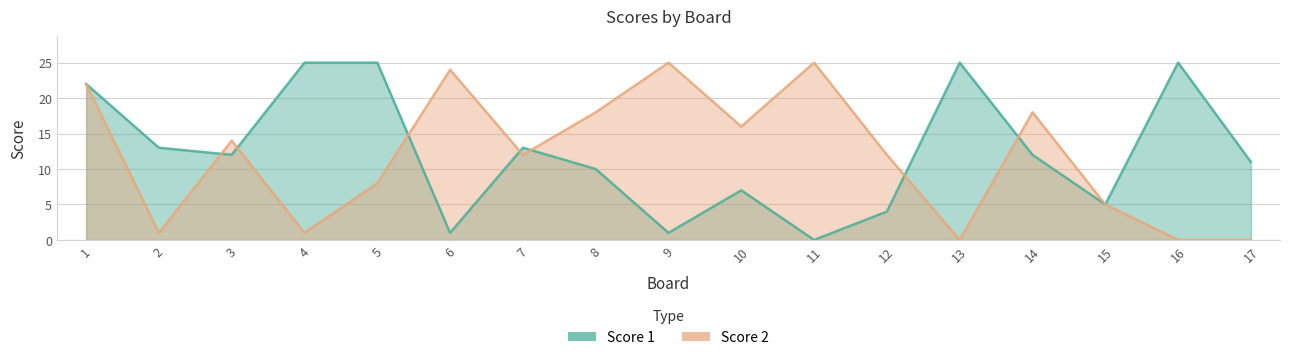

How many intersections are there between Score 2 and Score 1?

7